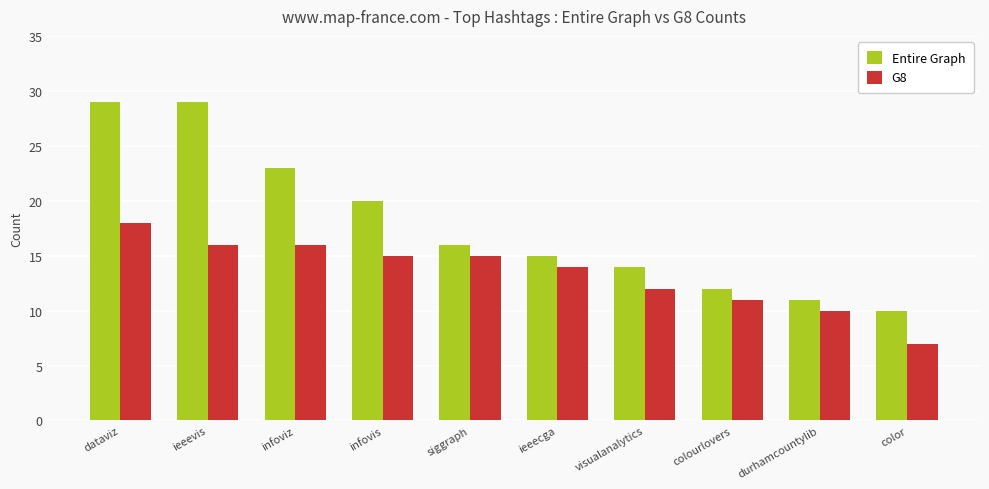

The G8 series shows 31 at dataviz. True or false?

False